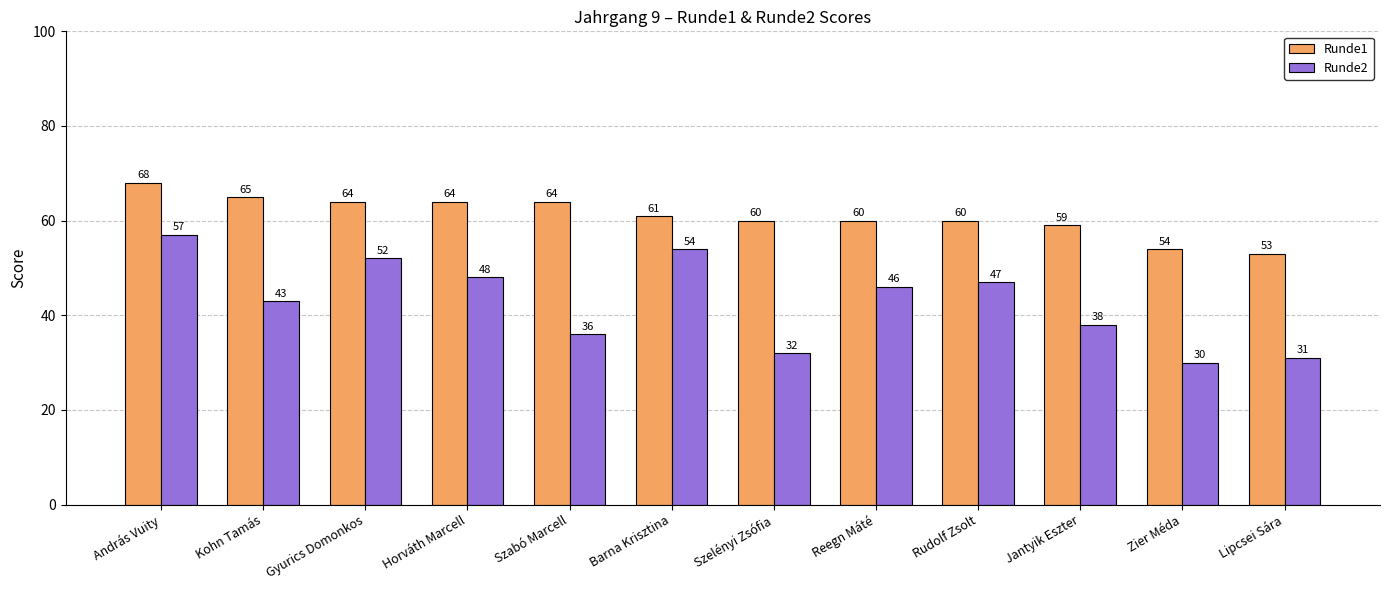

What are all the series names shown in the legend?

Runde1, Runde2